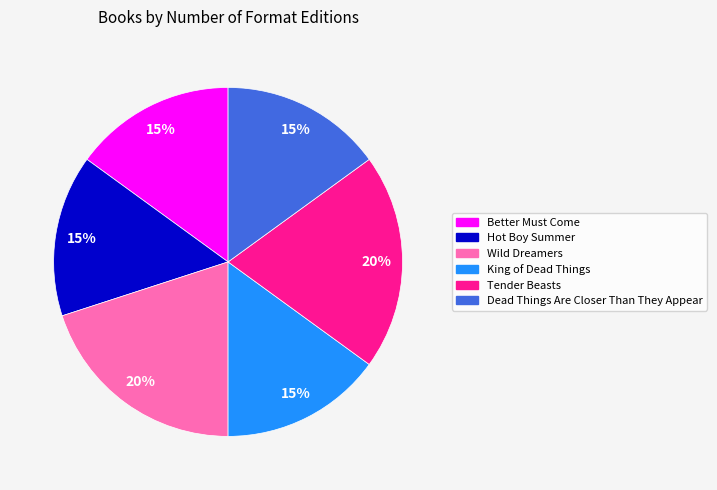

The King of Dead Things slice represents 15% of the pie. True or false?

True